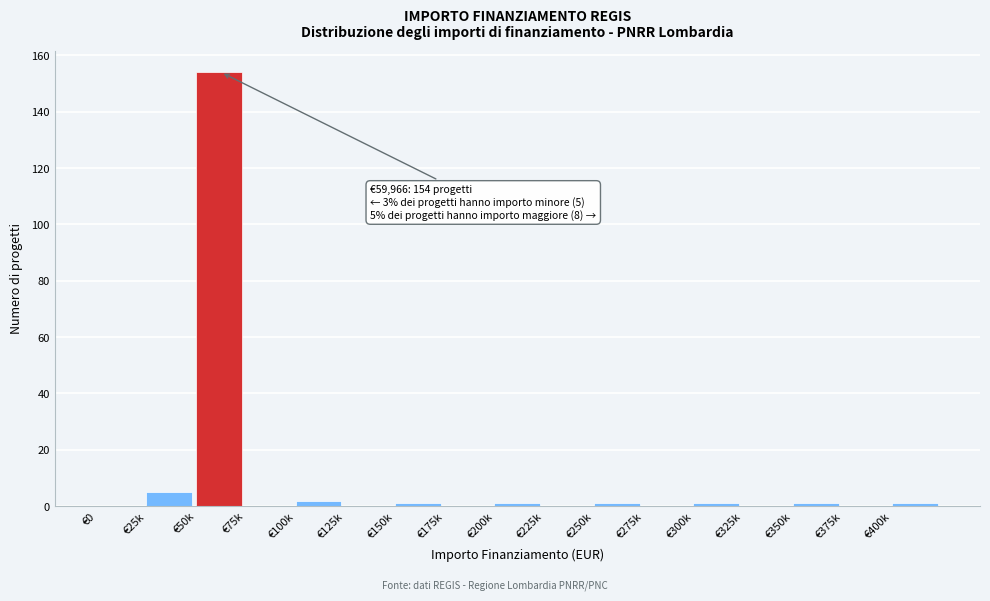

Reading left to right, list all the values displayed in this chart.

€0=0	€25k=5	€50k=154	€75k=0	€100k=2	€125k=0	€150k=1	€175k=0	€200k=1	€225k=0	€250k=1	€275k=0	€300k=1	€325k=0	€350k=1	€375k=0	€400k=1